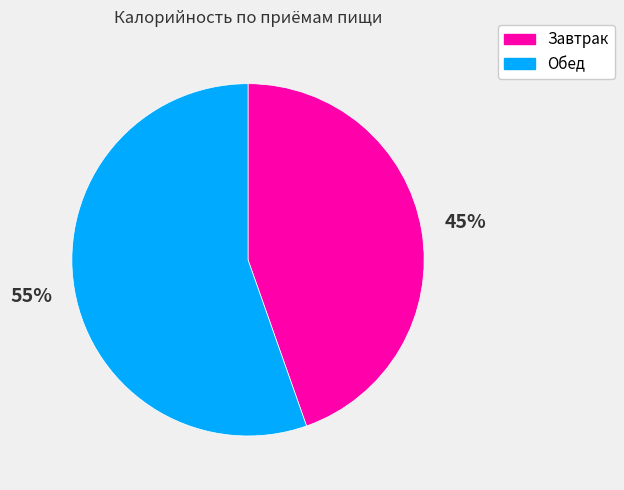

What percentage is the Обед slice, to the nearest percent?

55%